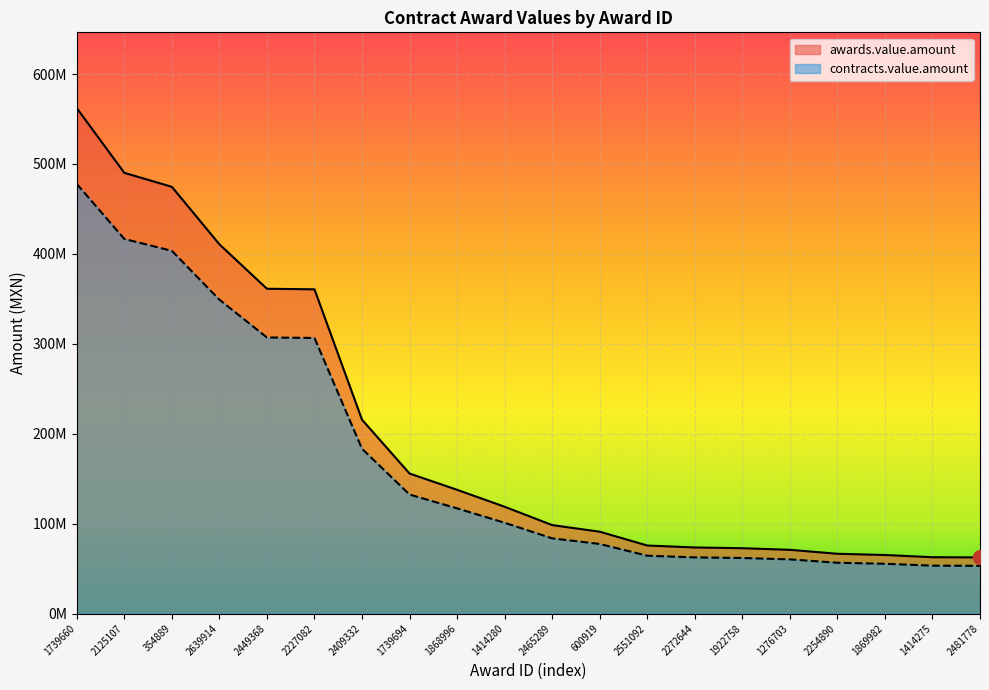

Which label corresponds to the largest value in the chart?

1739660